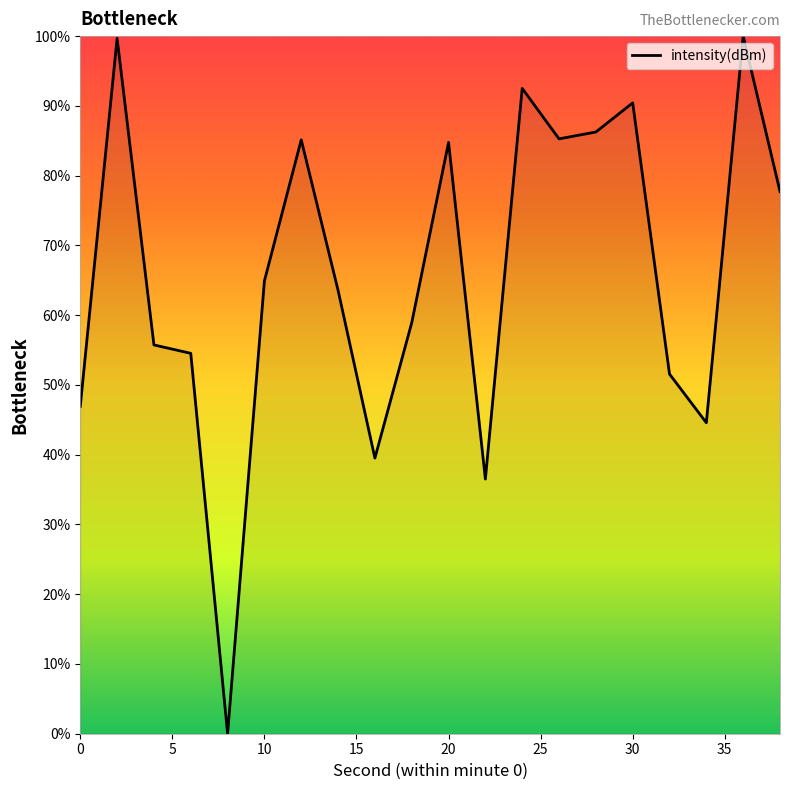

What is the difference between the maximum and minimum values?

100.0